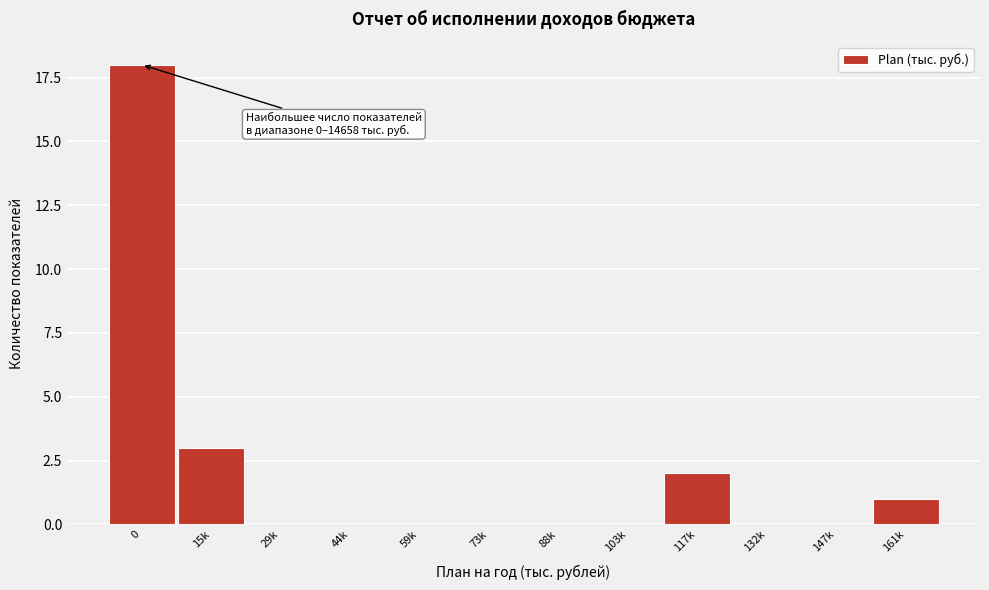

Reading left to right, list all the values displayed in this chart.

0=18	15k=3	29k=0	44k=0	59k=0	73k=0	88k=0	103k=0	117k=2	132k=0	147k=0	161k=1